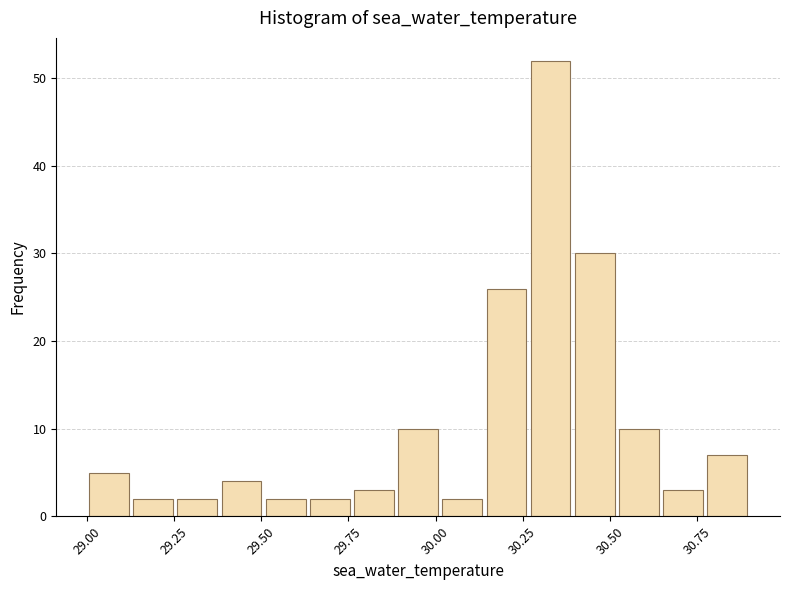

Around what value on the x-axis is the tallest bar? Give the approximate position of its centre, as read against the axis.

30.35